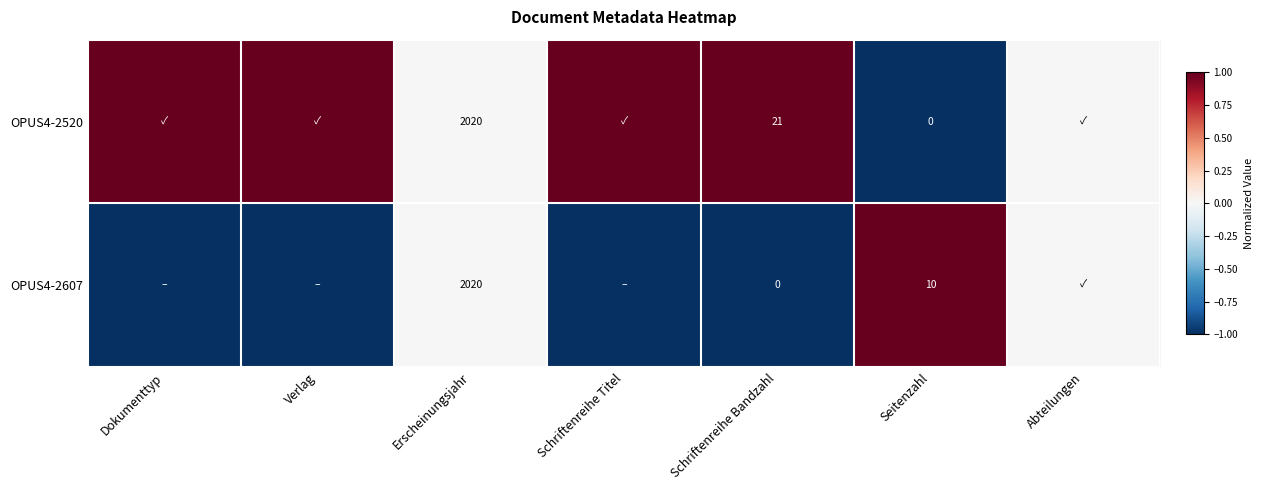

What is the smallest value displayed?

-1